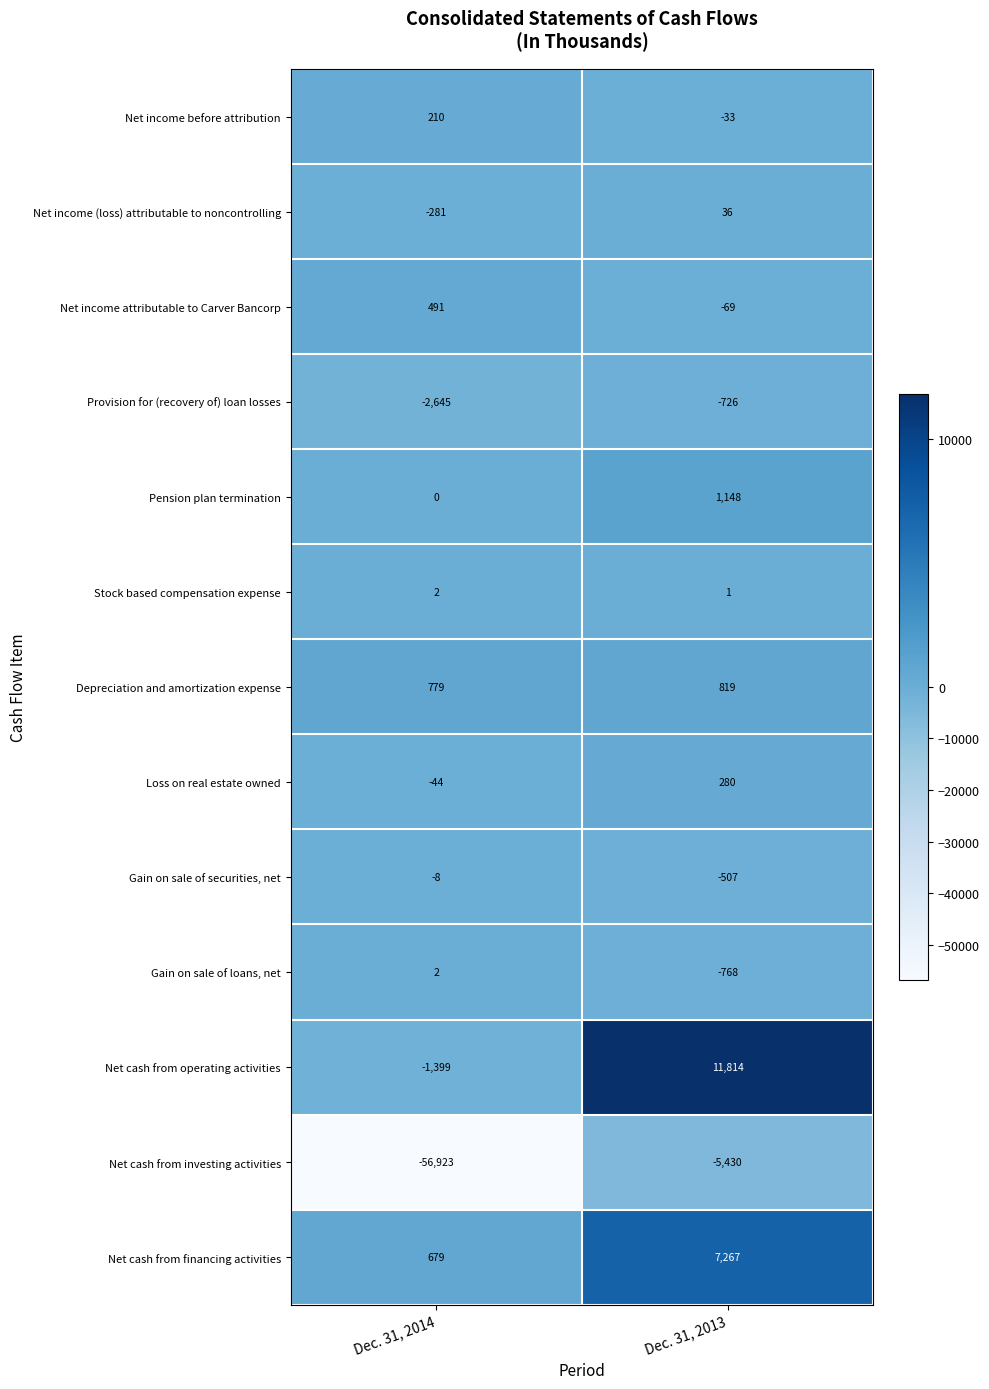

Is the value of Net cash from financing activities at Dec. 31, 2013 greater than the value of Depreciation and amortization expense at Dec. 31, 2014?

Yes